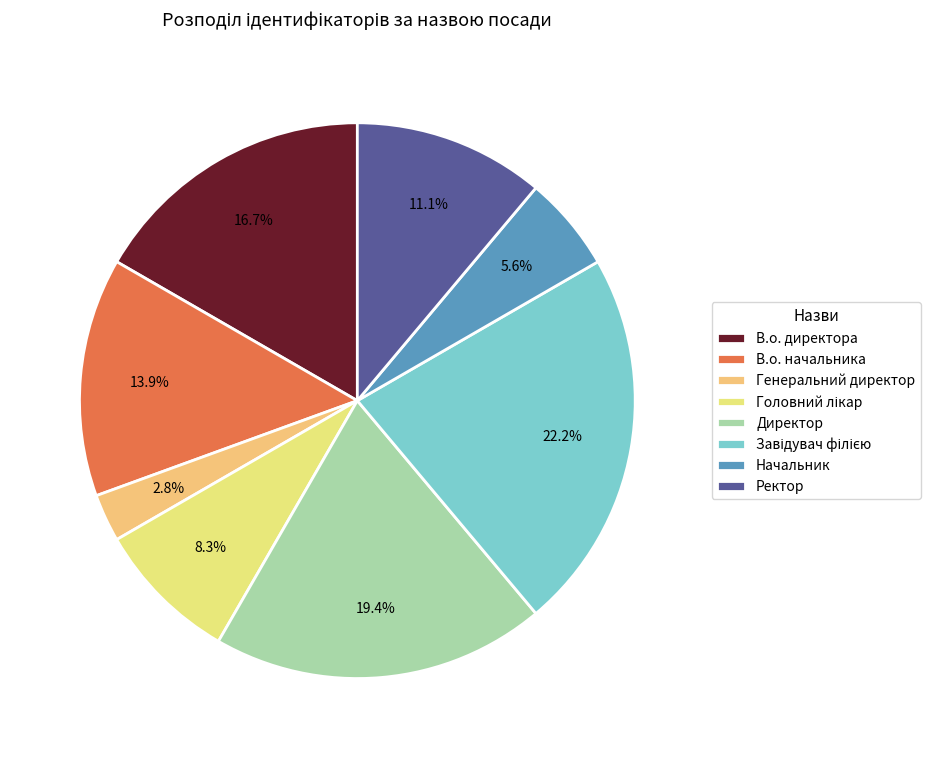

How many segments does this pie chart have?

8